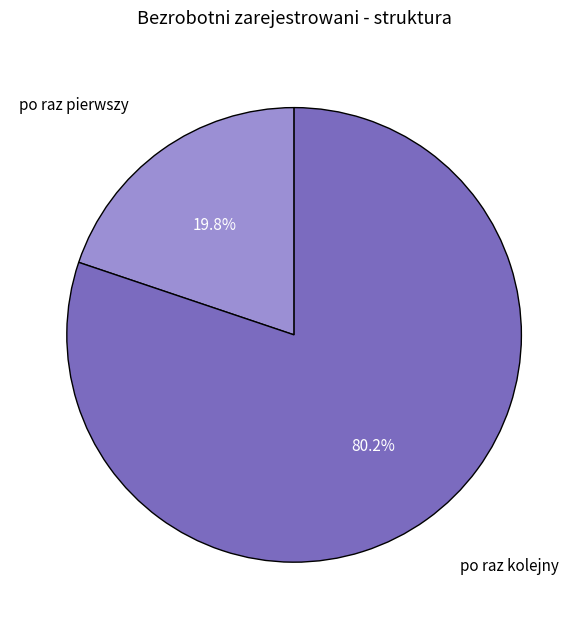

The po raz kolejny slice represents 80% of the pie. True or false?

True